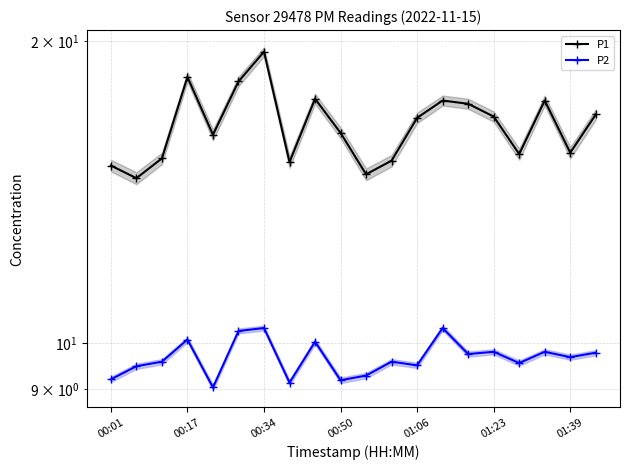

What is the difference between the P2 values at 00:17 and 17?

0.3